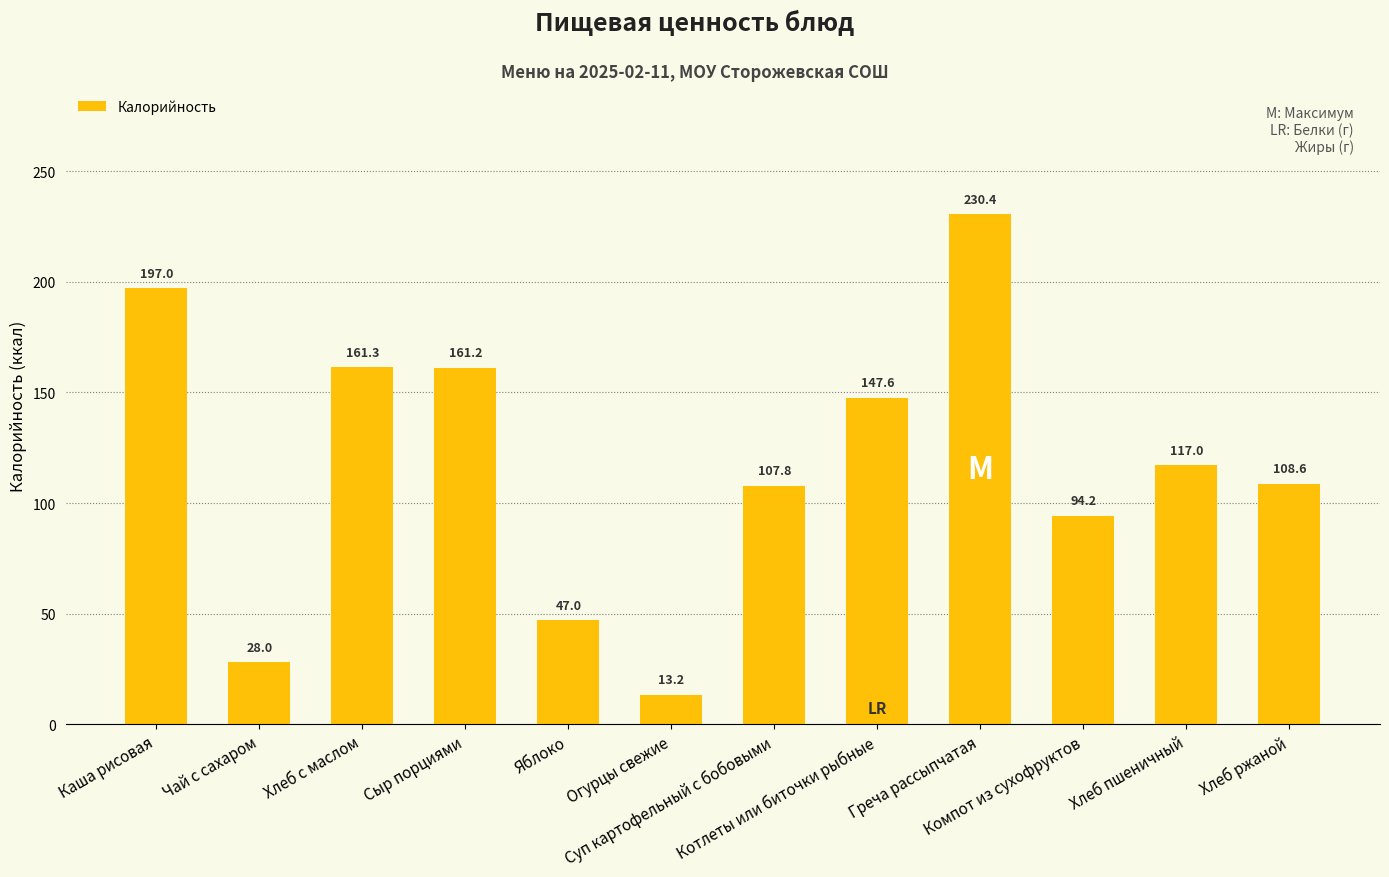

What is the sum of all values?

1413.3